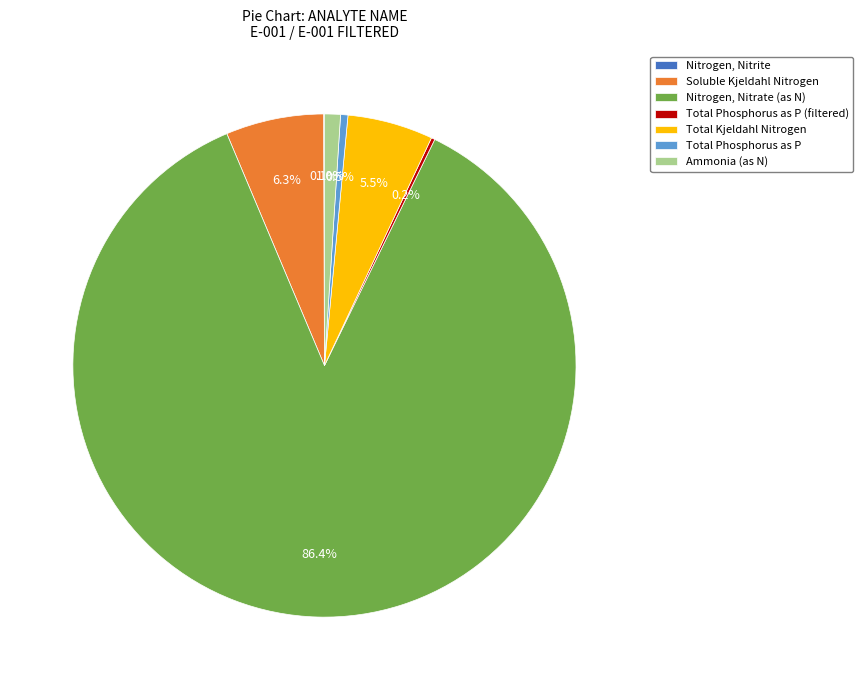

Is there a majority slice in this chart?

Yes